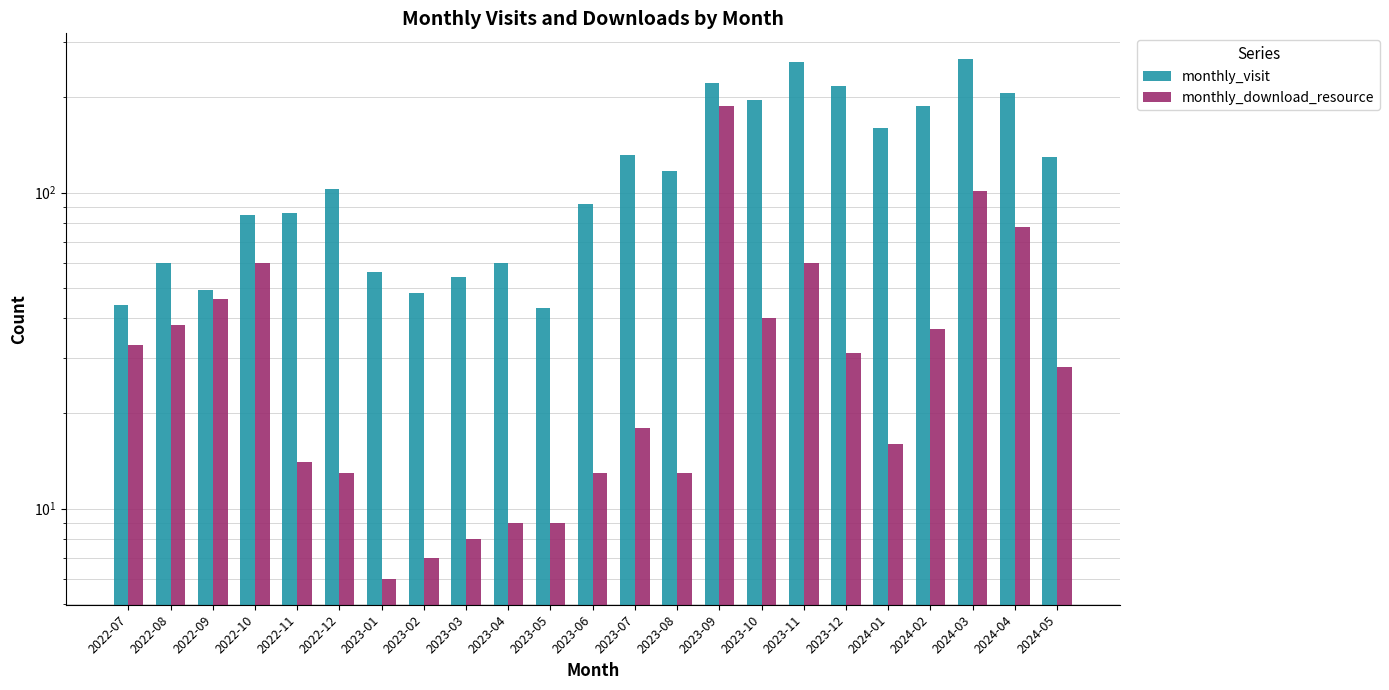

Which series has the largest range (max minus min)?

monthly_visit